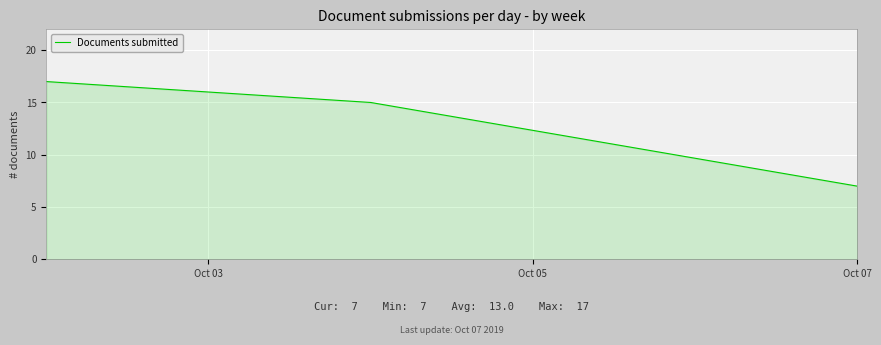

What is the minimum value shown in the chart?

7